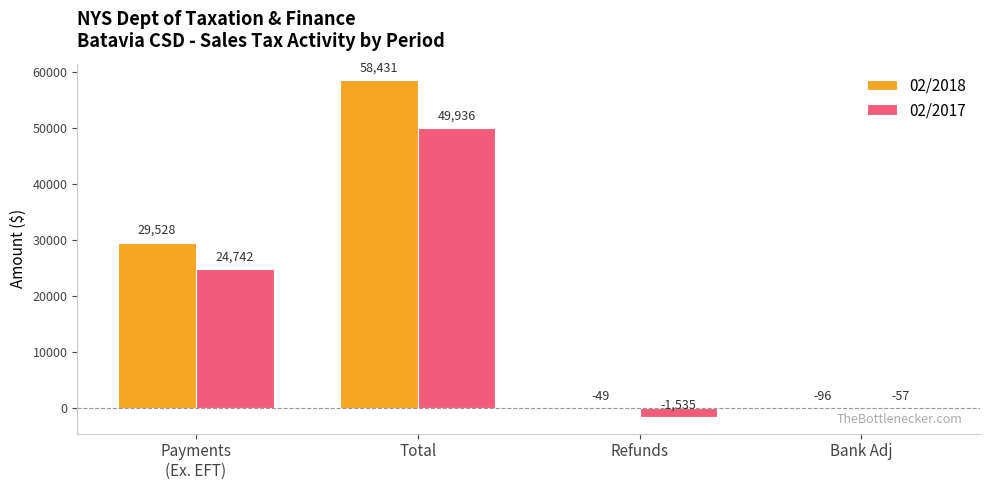

Read the 02/2017 value at Bank Adj.

-57.1